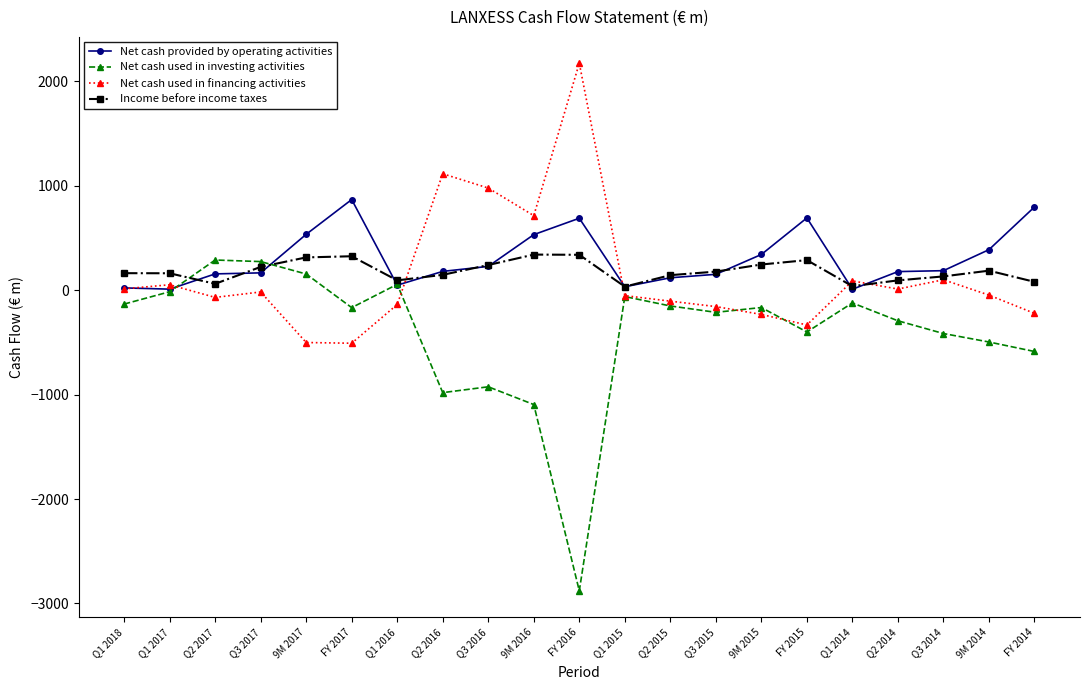

The Net cash used in financing activities series shows 1115 at Q2 2016. True or false?

True